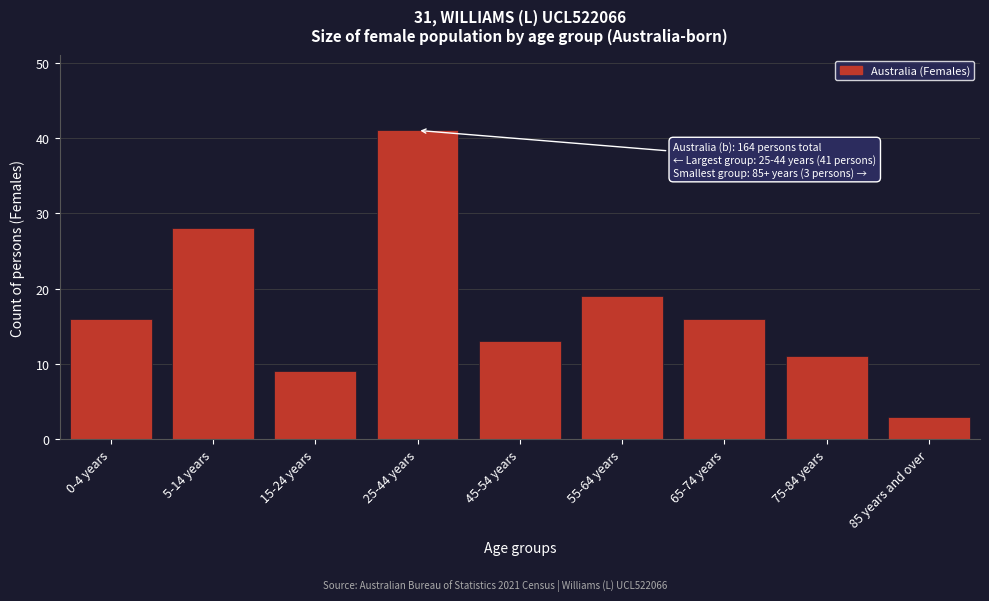

Reading left to right, what are all the values shown in this chart?

0-4 years=16	5-14 years=28	15-24 years=9	25-44 years=41	45-54 years=13	55-64 years=19	65-74 years=16	75-84 years=11	85 years and over=3